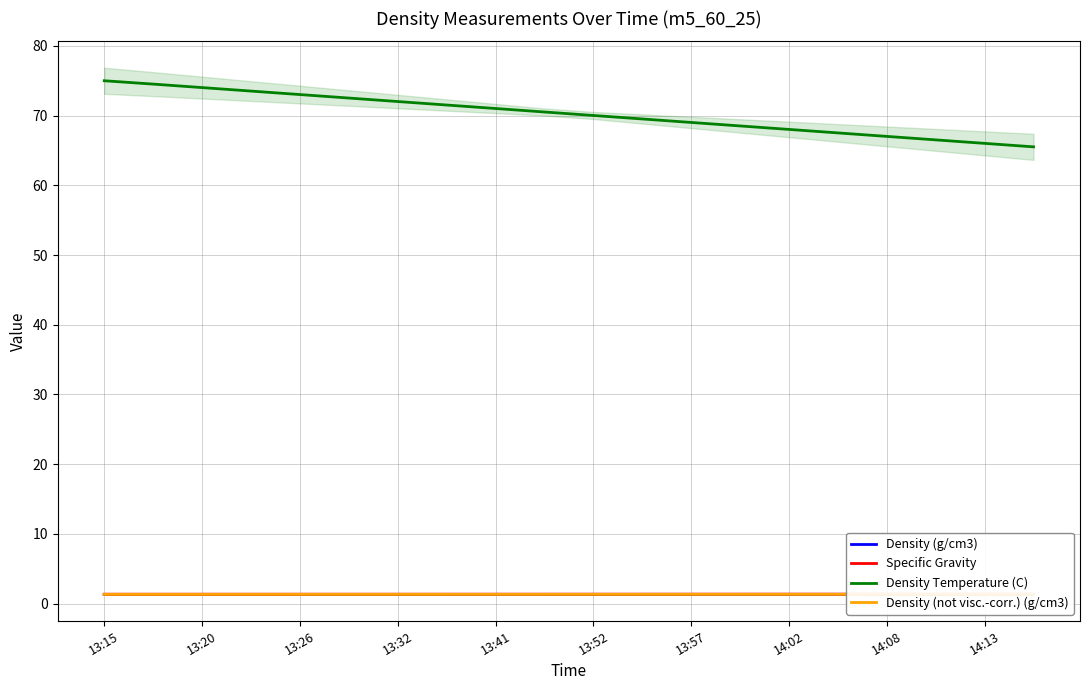

What is the value of the Density (g/cm3) point at the 14th from the left?

1.3